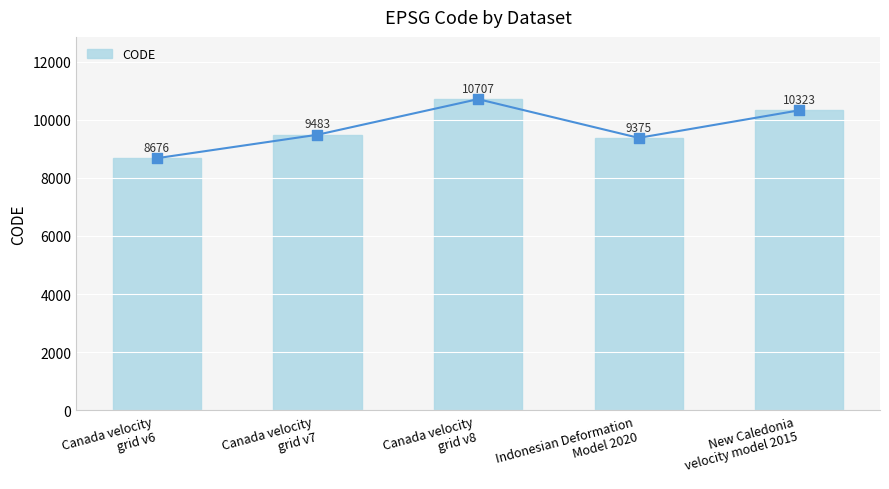

Between Canada velocity
grid v8 and Canada velocity
grid v6, which is larger?

Canada velocity
grid v8